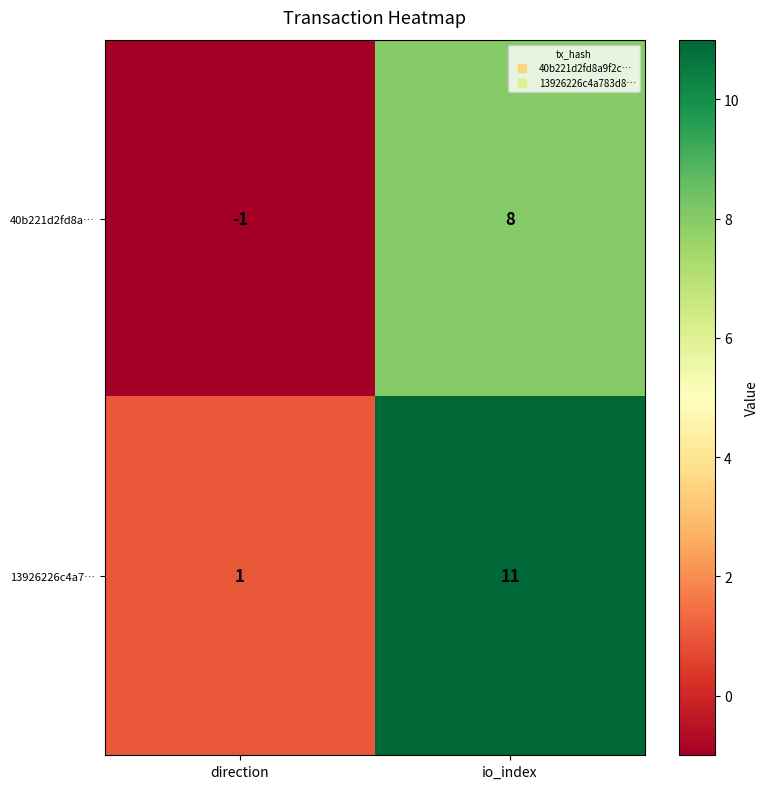

Reading left to right, transcribe all the data shown in this chart.

40b221d2fd8a…: direction=-1	io_index=8
13926226c4a7…: direction=1	io_index=11